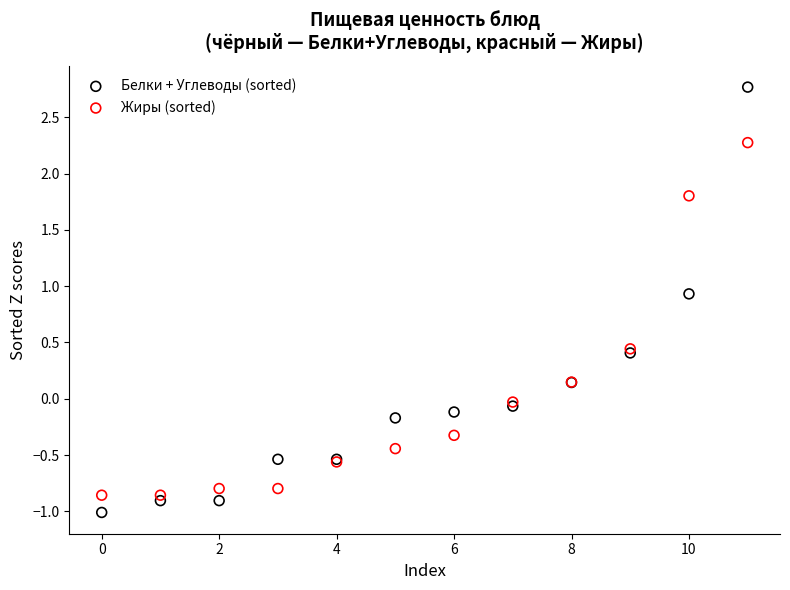

Which series has the largest Y range (max minus min)?

Белки + Углеводы (sorted)